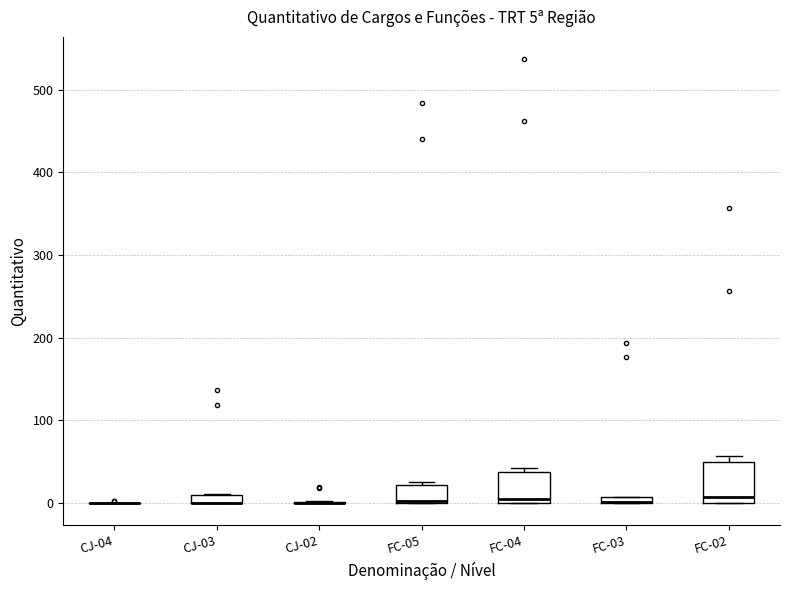

Which box is the tallest, from its lower edge to its upper edge?

FC-02